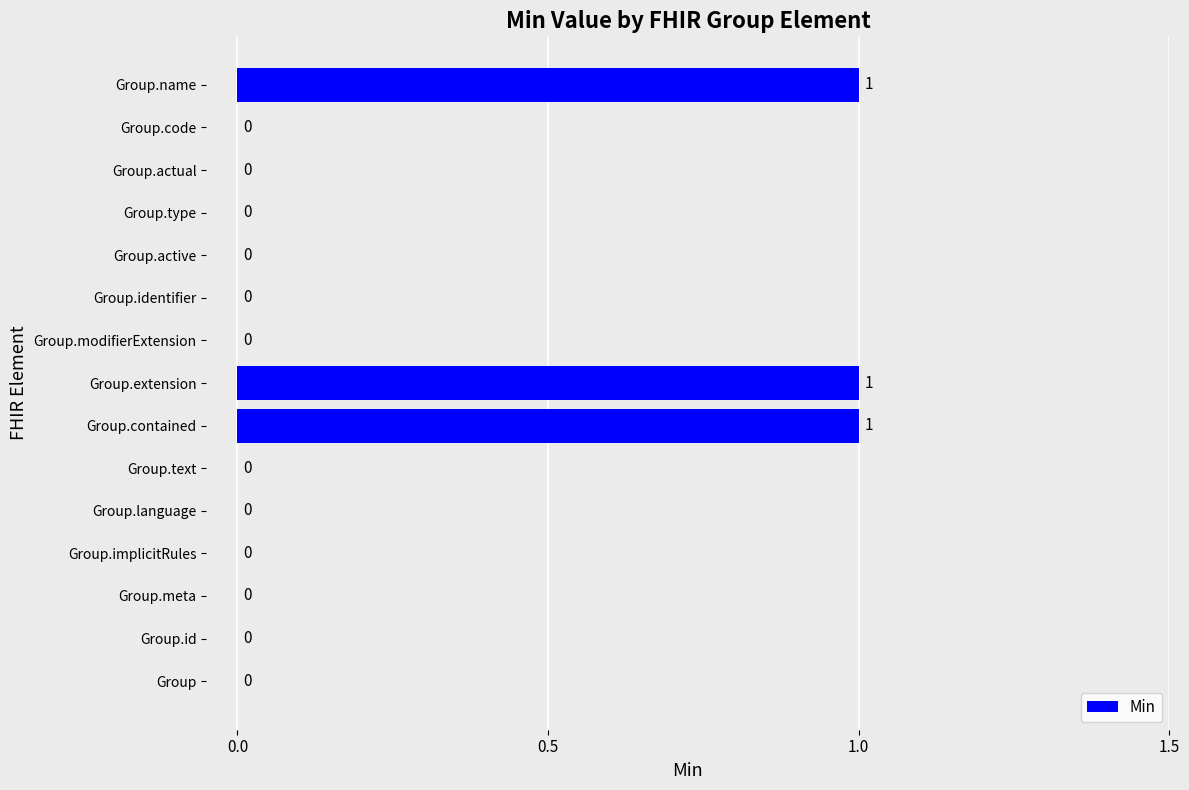

What is the change in value from Group.implicitRules to Group.extension?

+1